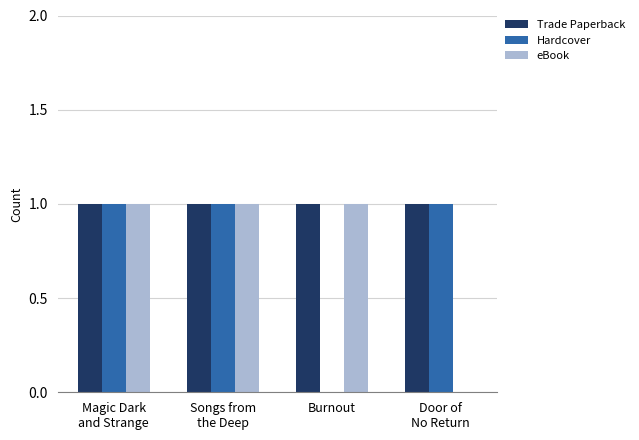

The value of Trade Paperback at Burnout is 0. True or false?

False